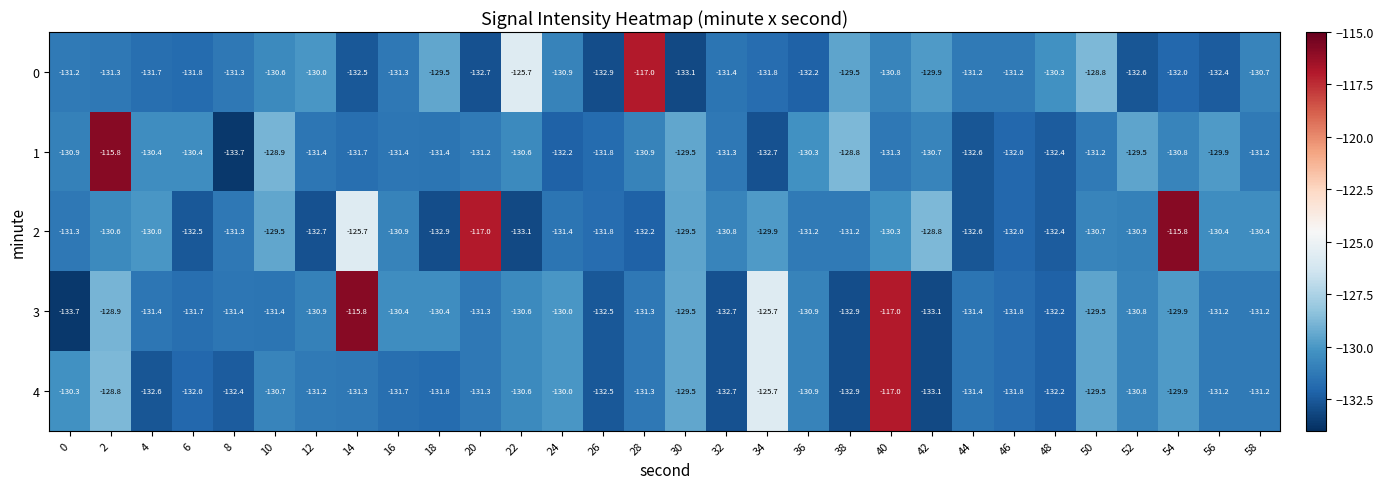

What is the maximum value for 1?

-115.8